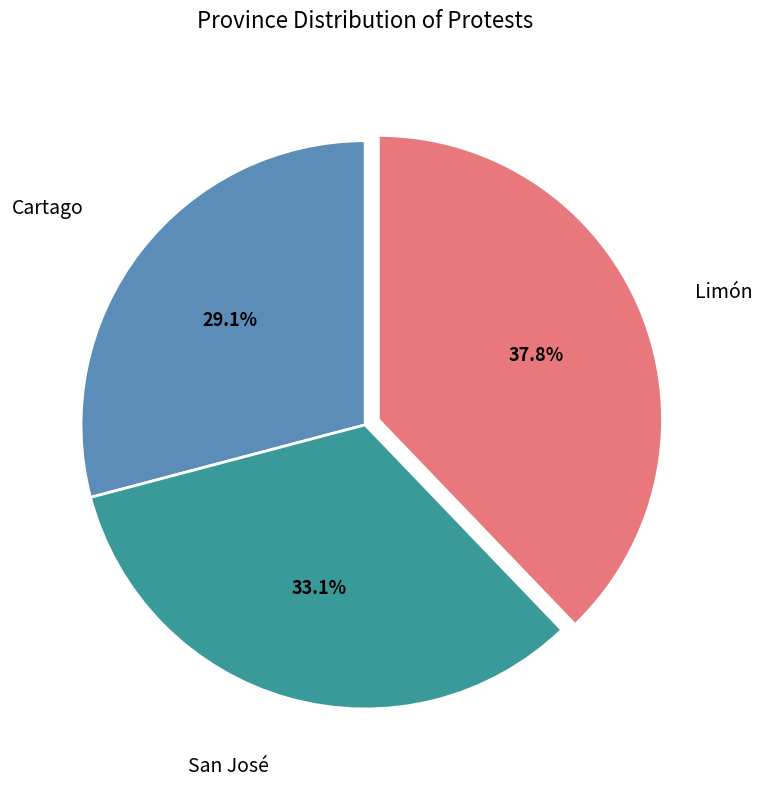

Which has a higher value, Limón or San José?

Limón